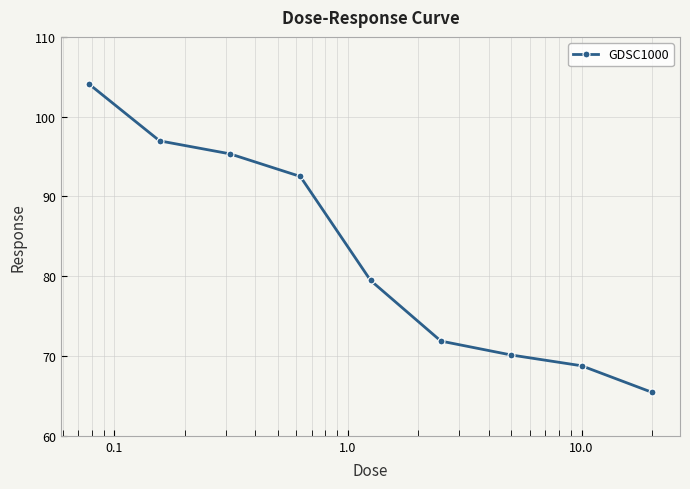

What is the value of the 2nd point from the left?

97.0